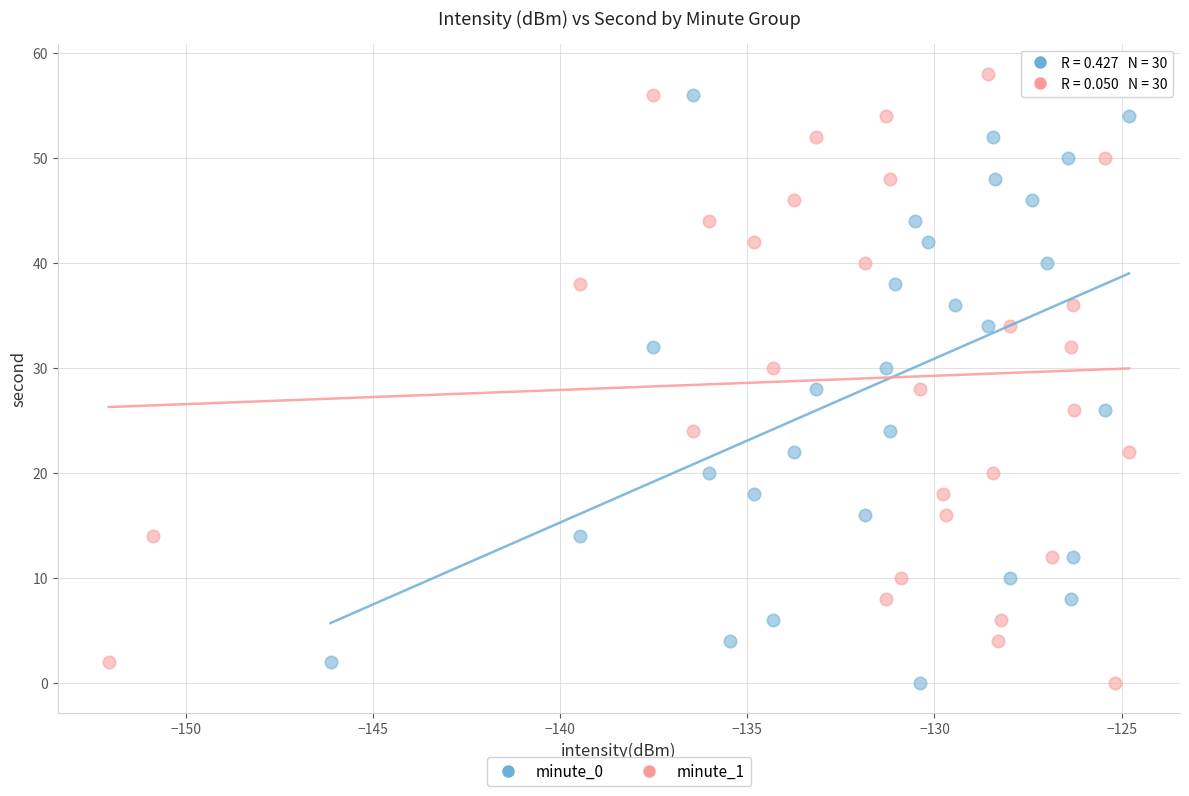

What are all the series names shown in the legend?

minute_0, minute_1